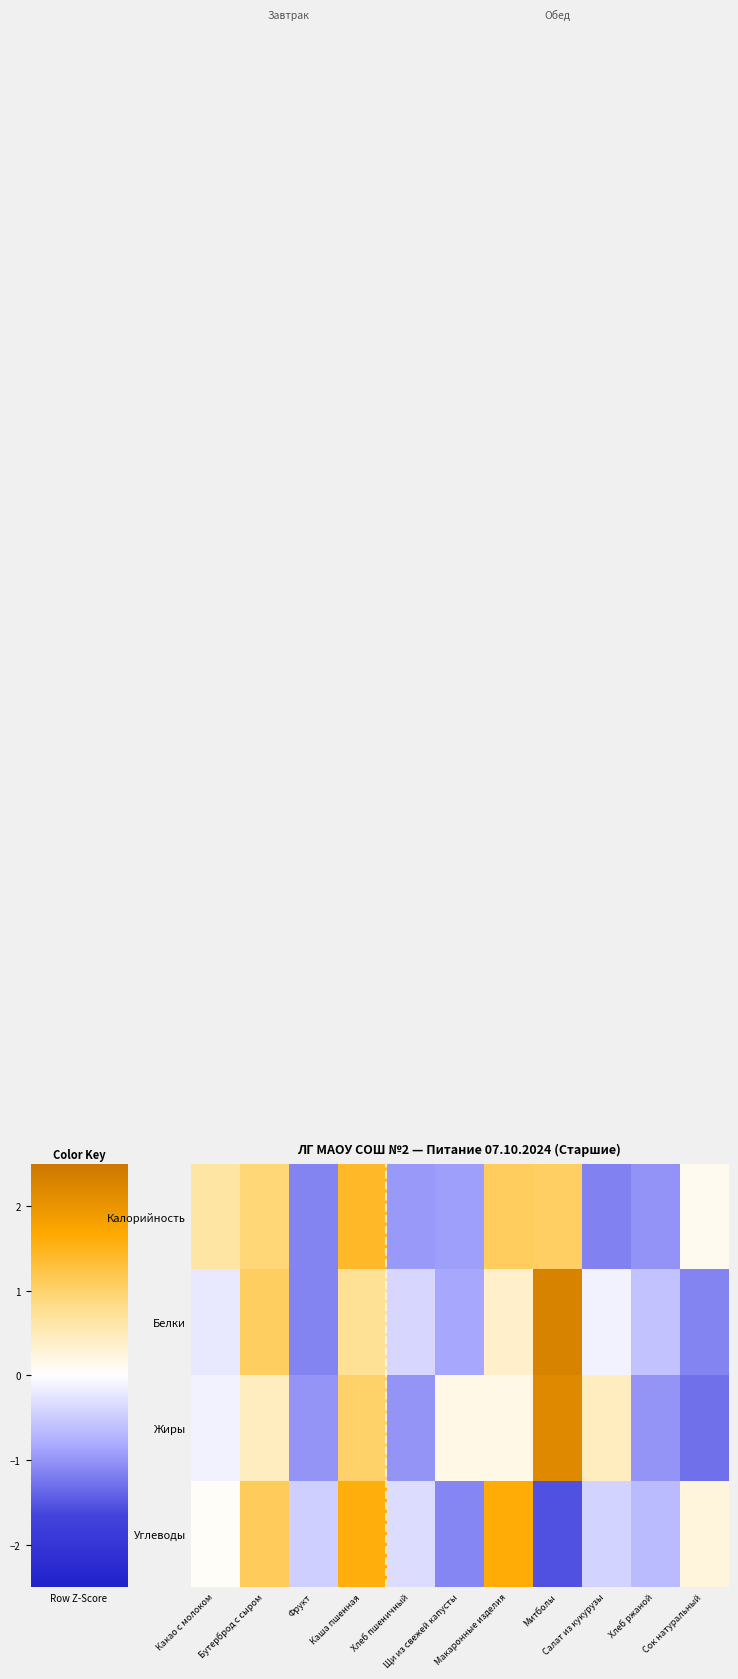

At which category does the chart reach its minimum across all series?

Митболы